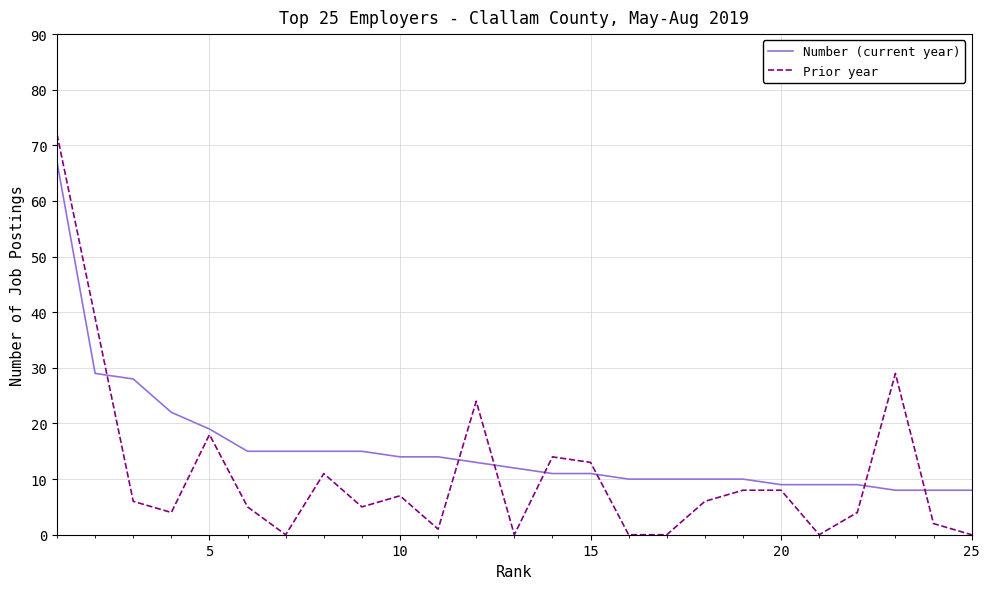

List the series in order of their overall mean, lowest first.

Prior year, Number (current year)